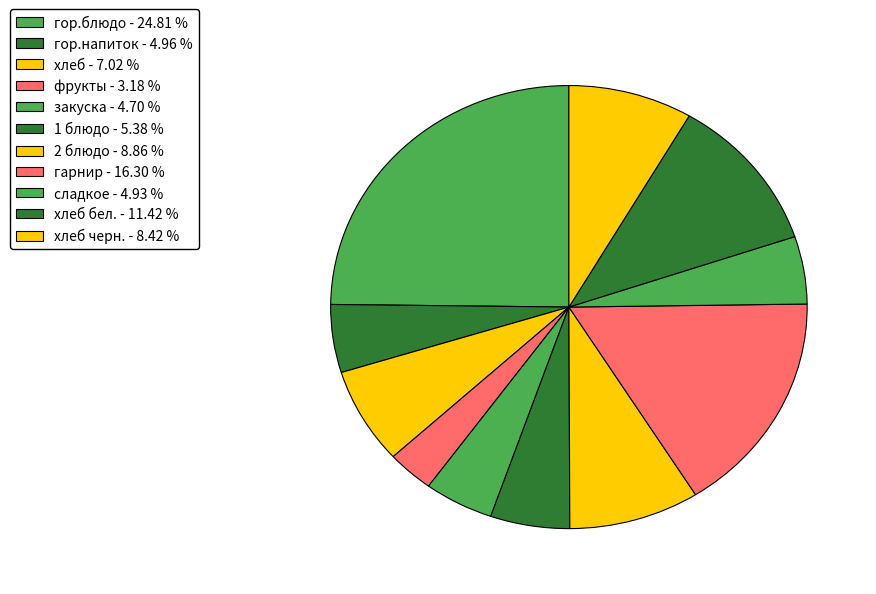

How many segments does this pie chart have?

11